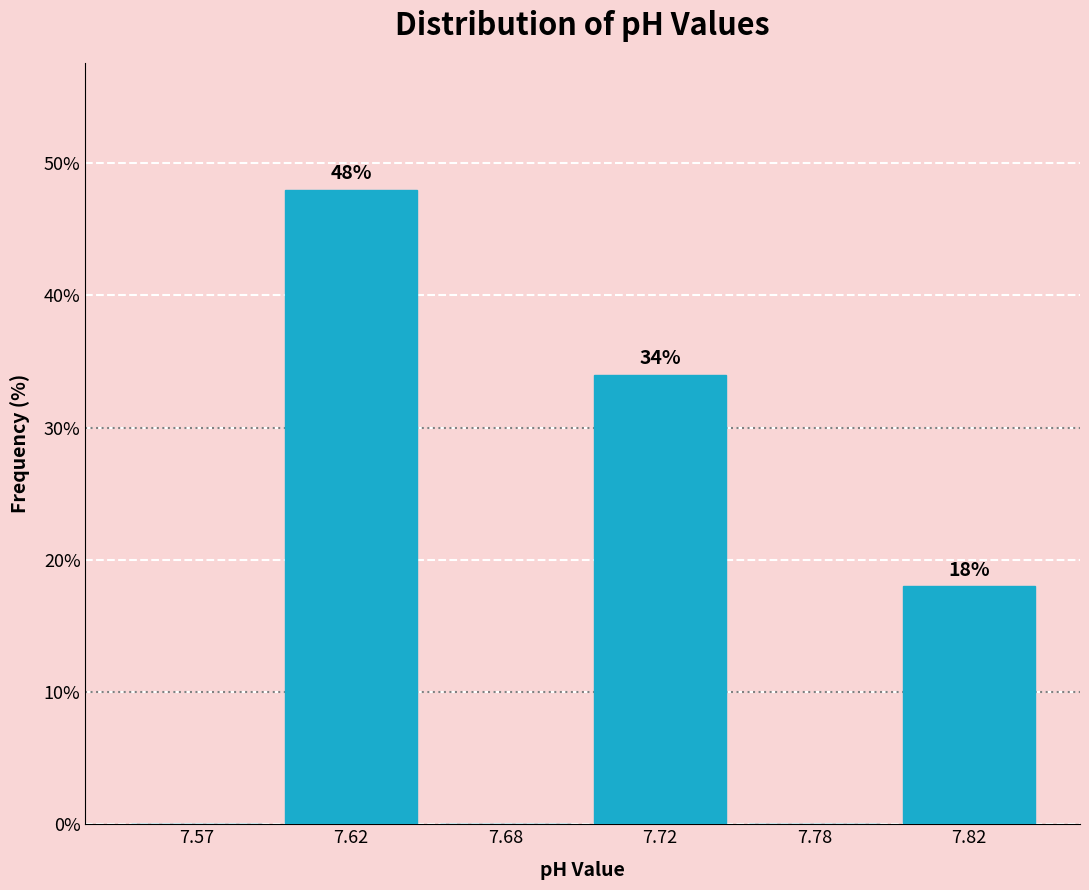

Reading left to right, list all the values displayed in this chart.

7.57=0	7.62=48	7.68=0	7.72=34	7.78=0	7.82=18